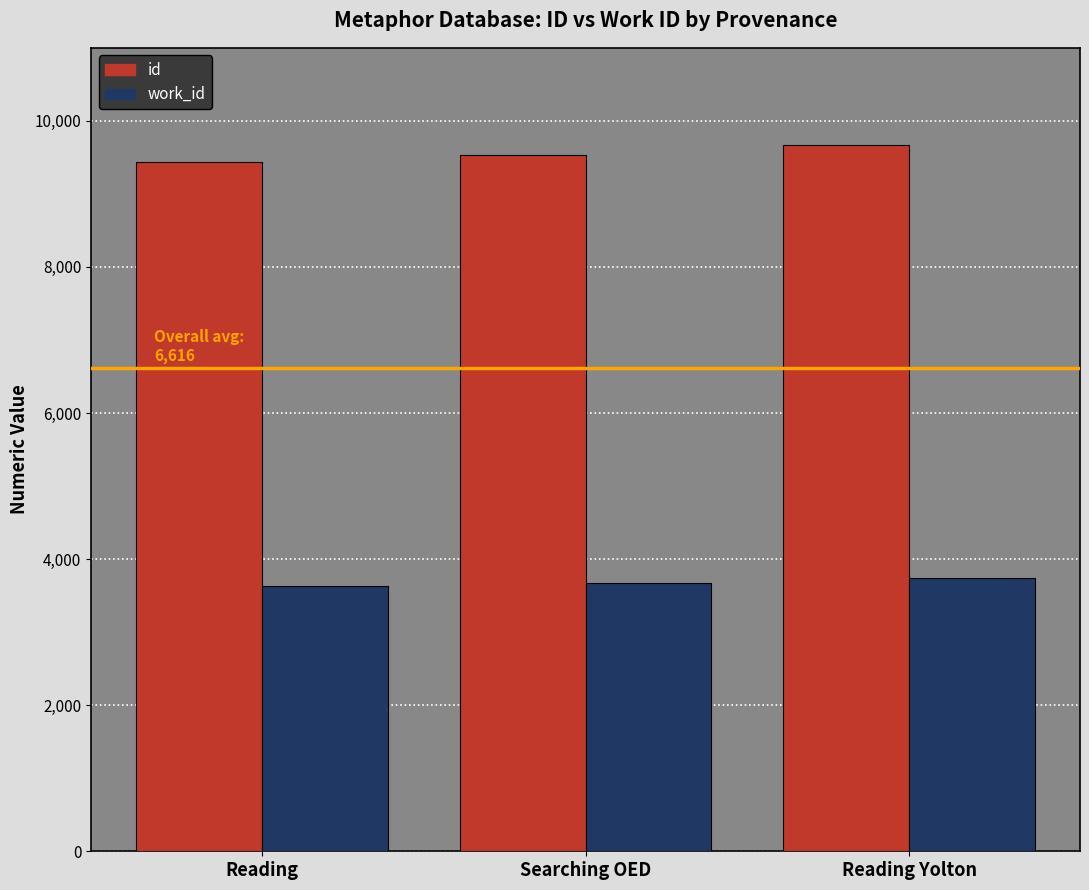

Is it true that id equals 9671 at Reading Yolton?

True